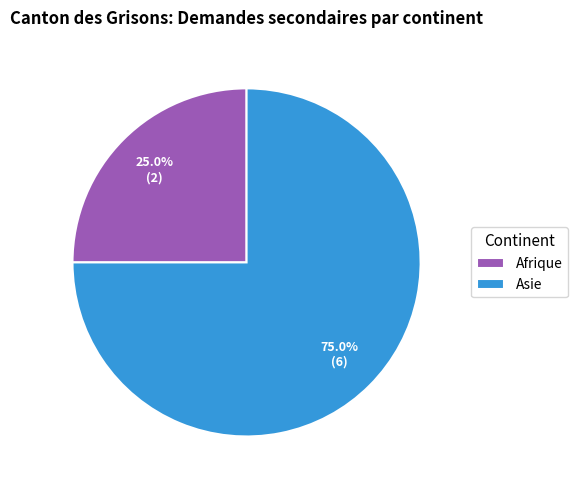

How many slices are in this pie chart?

2